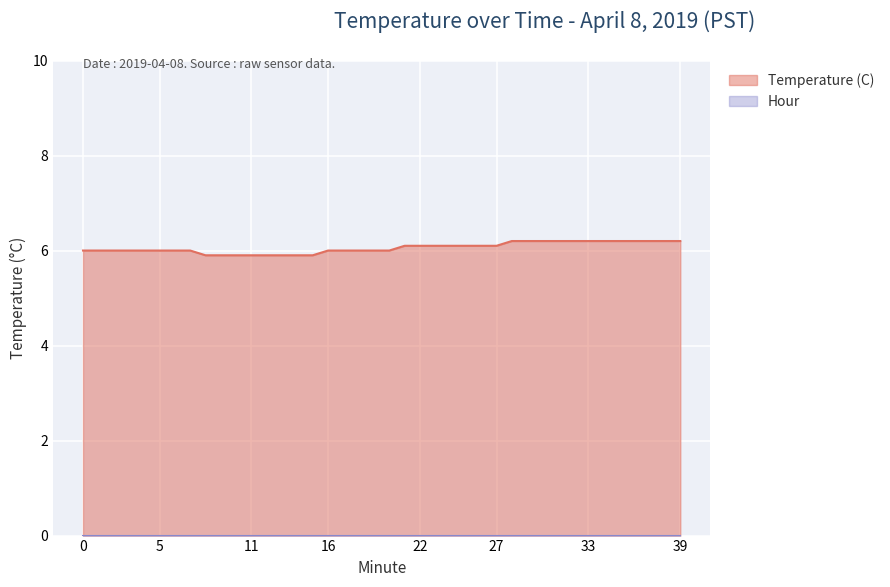

What is the sum of the values at 13 and 17?

11.9